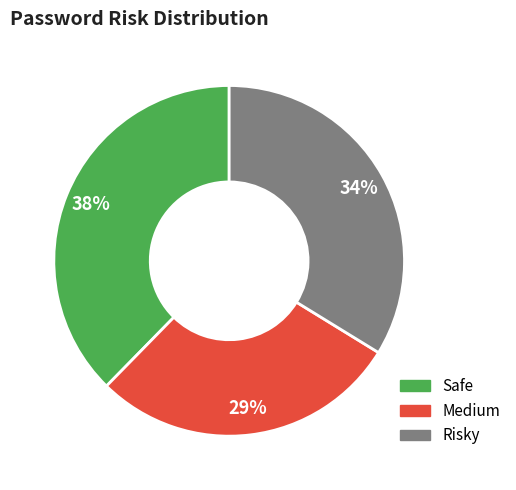

Is it true that Medium is 29% of the pie?

True